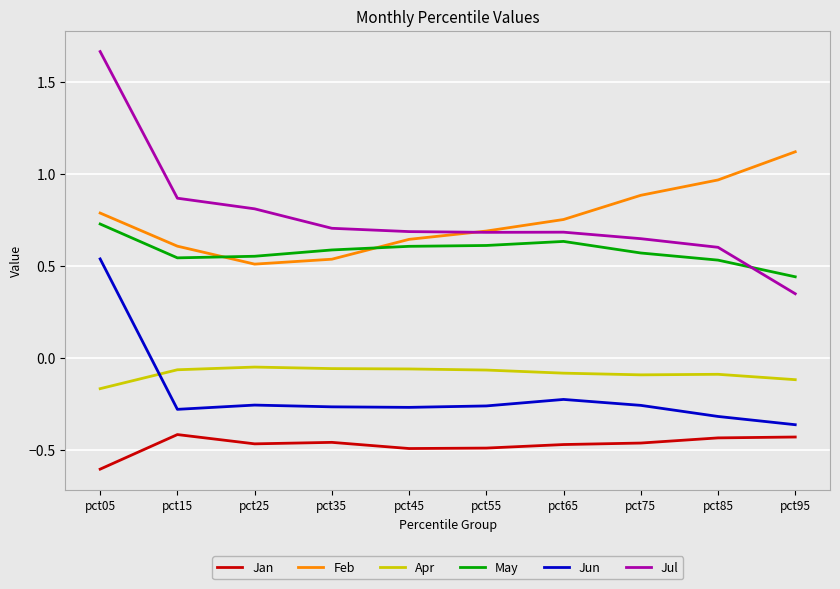

Rank the series by their maximum value, from highest to lowest.

Jul, Feb, May, Jun, Apr, Jan